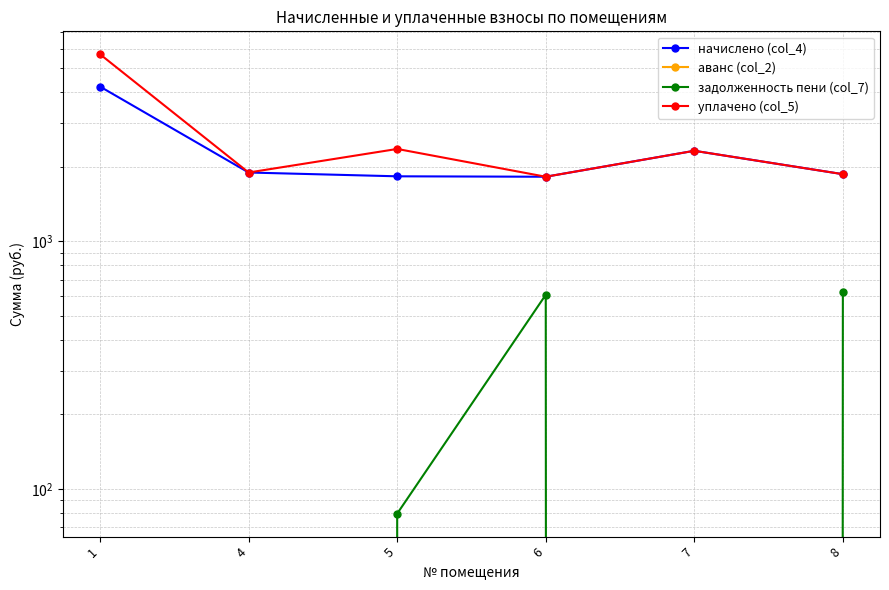

What value does the задолженность пени (col_7) series have at 6?

608.6